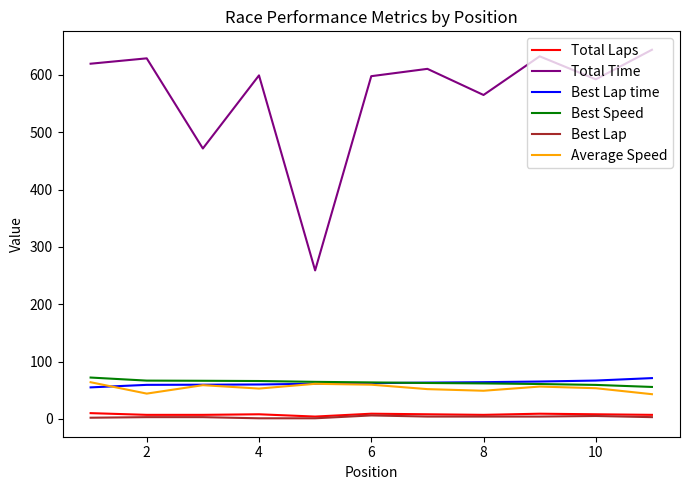

True or false: Best Lap time and Best Lap intersect in this chart.

False